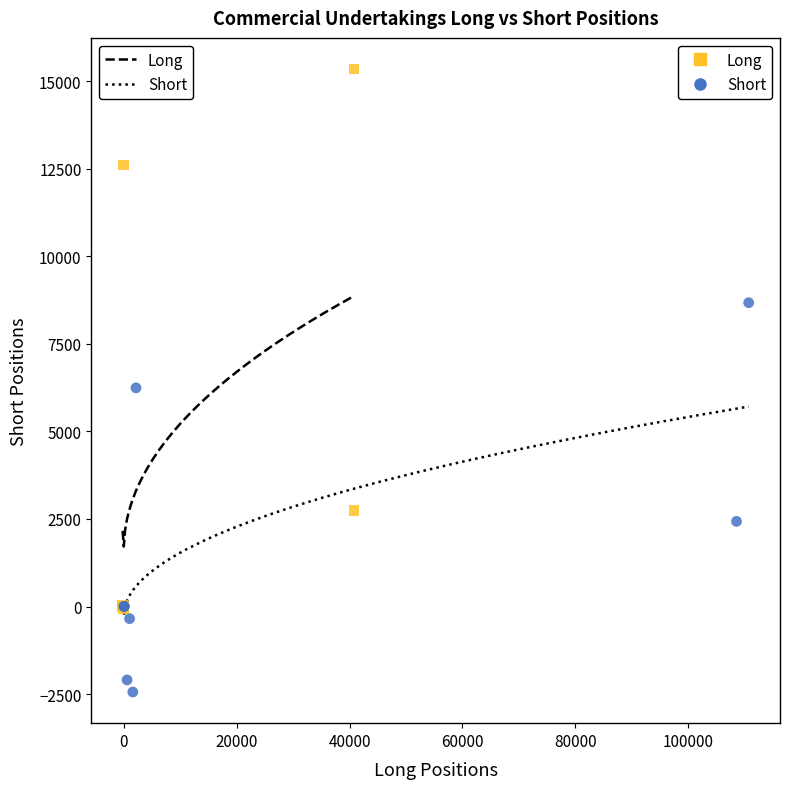

Which series has the widest spread of Y values?

Long